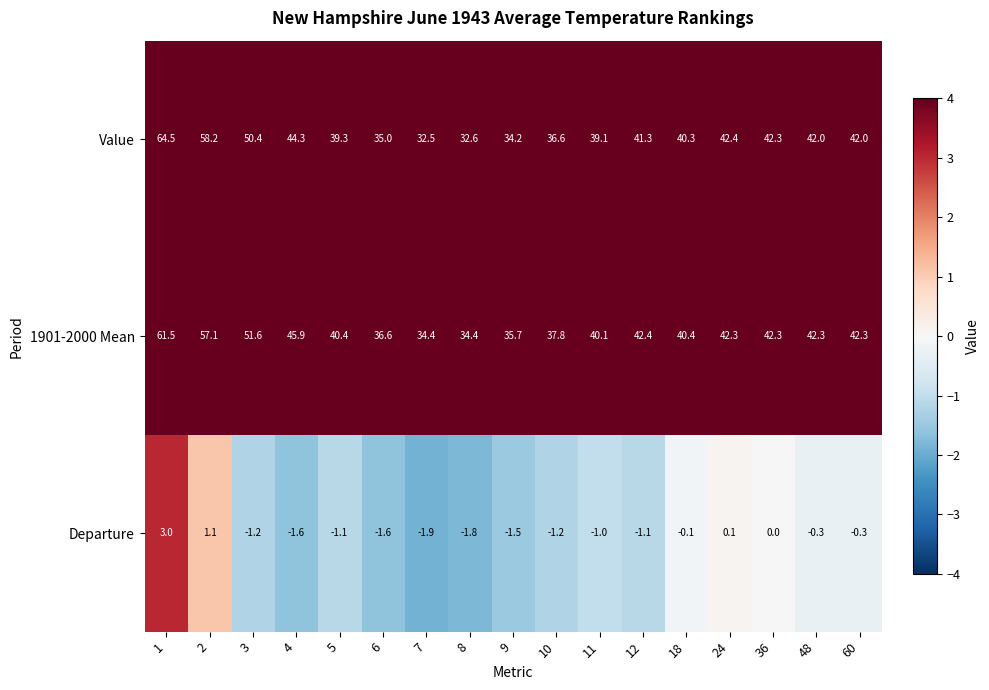

What is the minimum value shown in the chart?

-1.9